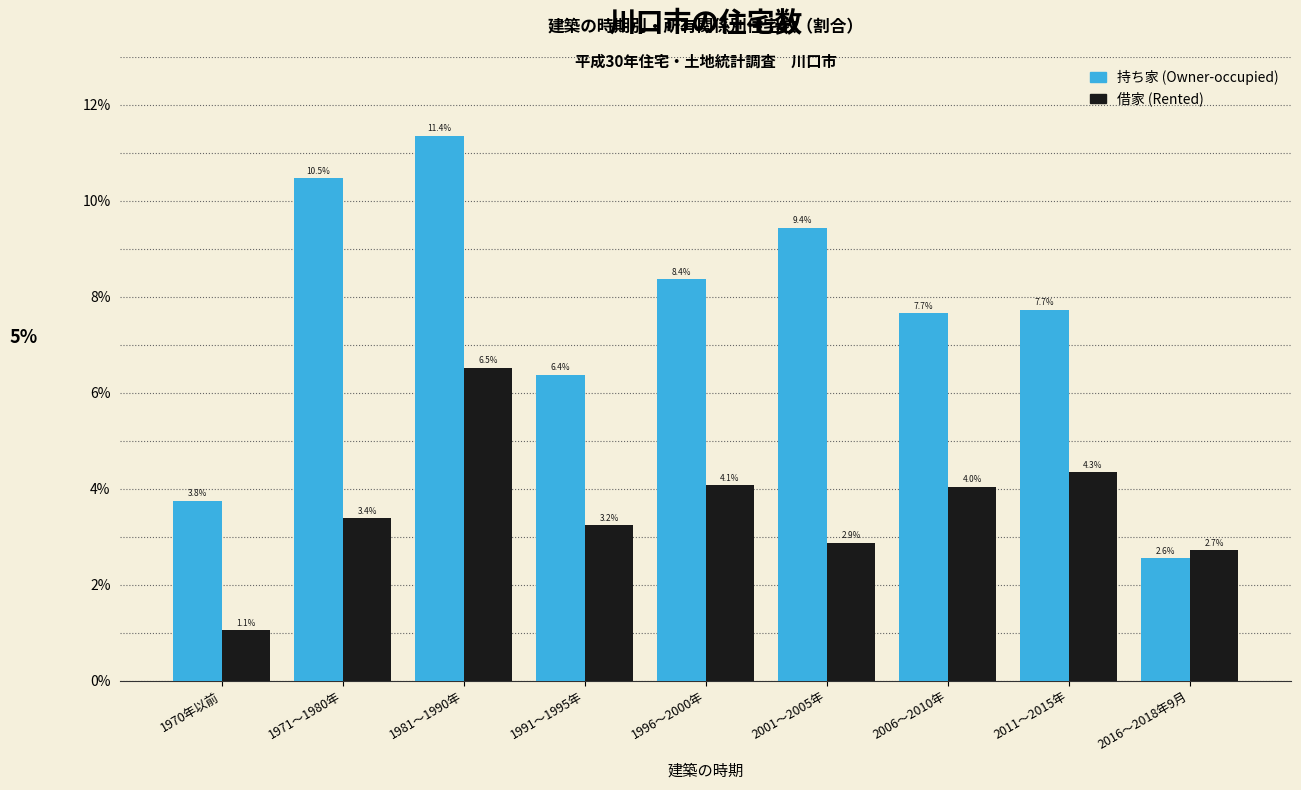

Reading right to left, extract all data points from this chart.

持ち家 (Owner-occupied): 2.6	7.7	7.7	9.4	8.4	6.4	11.4	10.5	3.8
借家 (Rented): 2.7	4.3	4.0	2.9	4.1	3.2	6.5	3.4	1.1